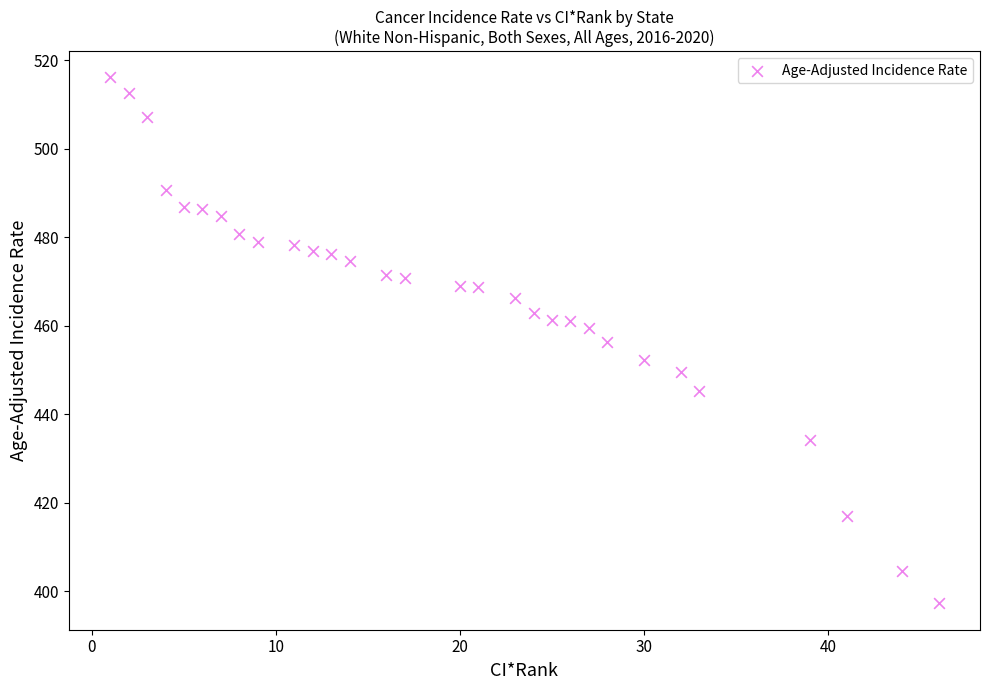

What is the range of Y values (max minus min)?

118.9